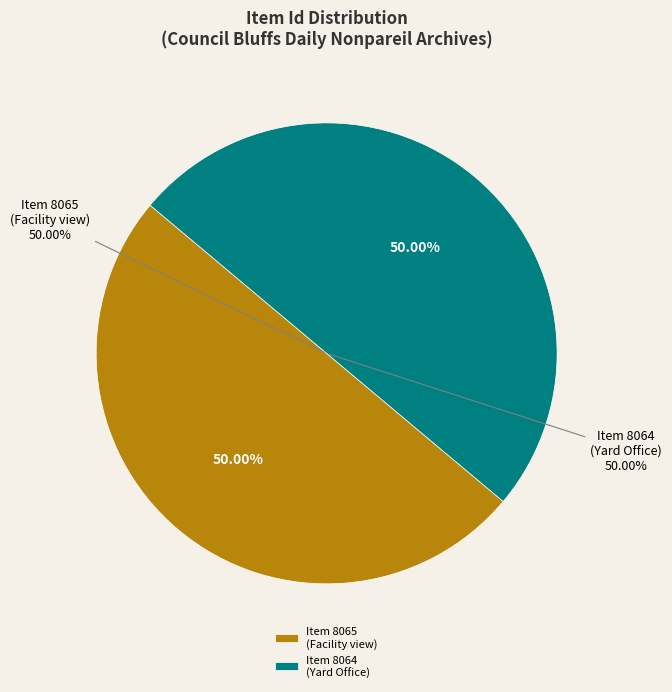

Which category has the biggest portion of the pie?

Item 8065: Chicago Great Western New Facility (14 x 9 cm)